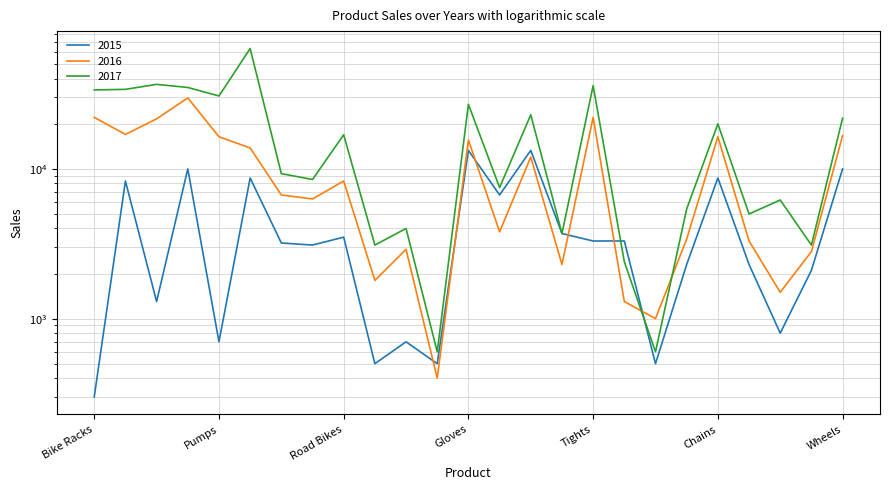

Read the 2016 value at Vests, to the nearest 10.

1300